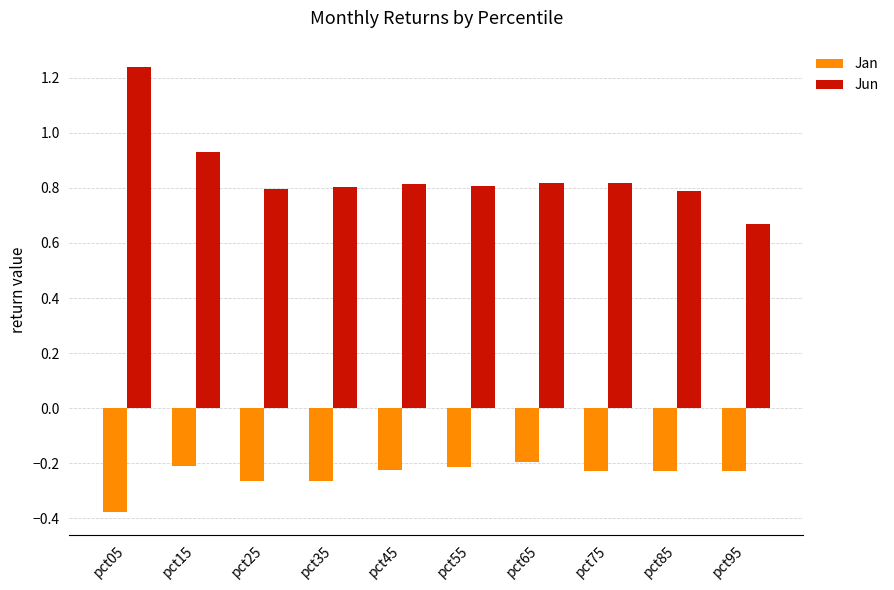

At which category is the sum across all series the highest?

pct05